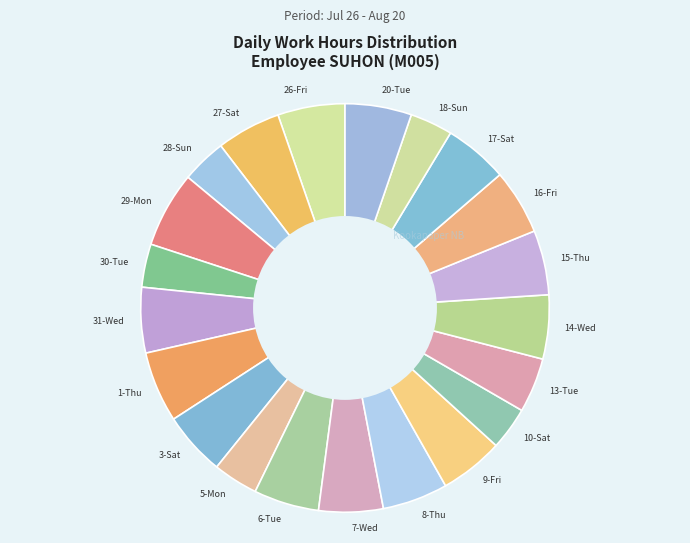

True or false: 6-Tue accounts for 14% of the total.

False